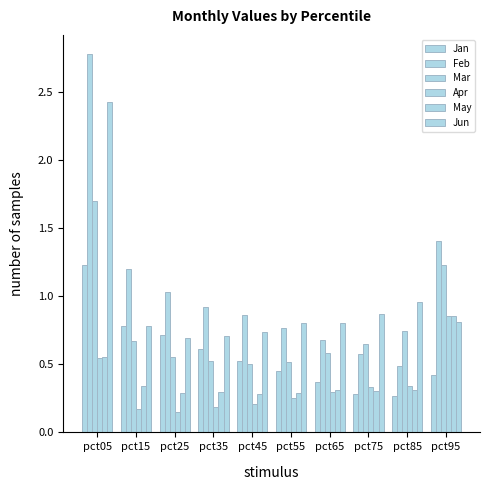

What is the spread (max minus min) of values at pct55?

0.5